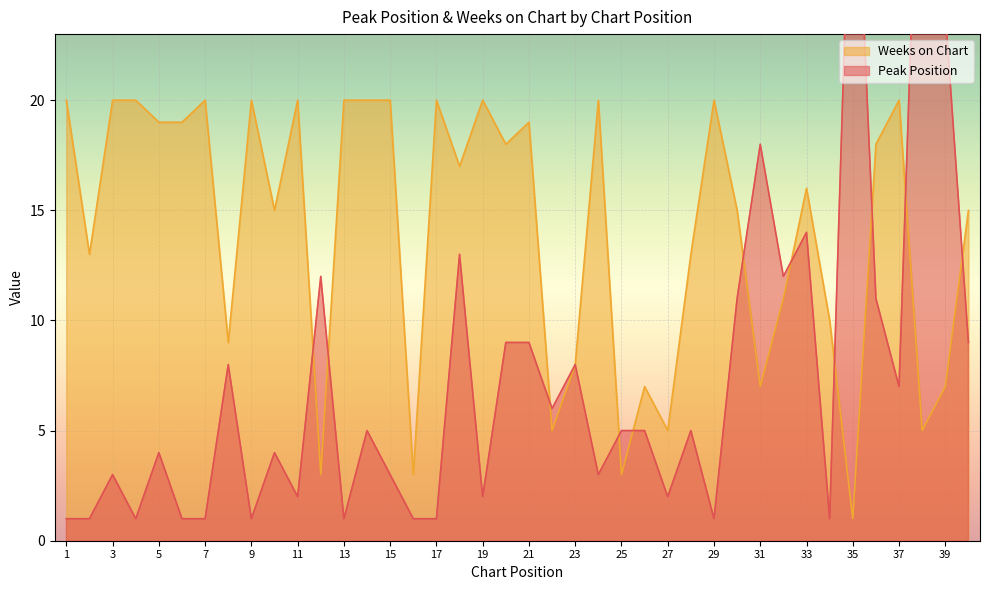

The value of Weeks on Chart at 39 is 7. True or false?

True